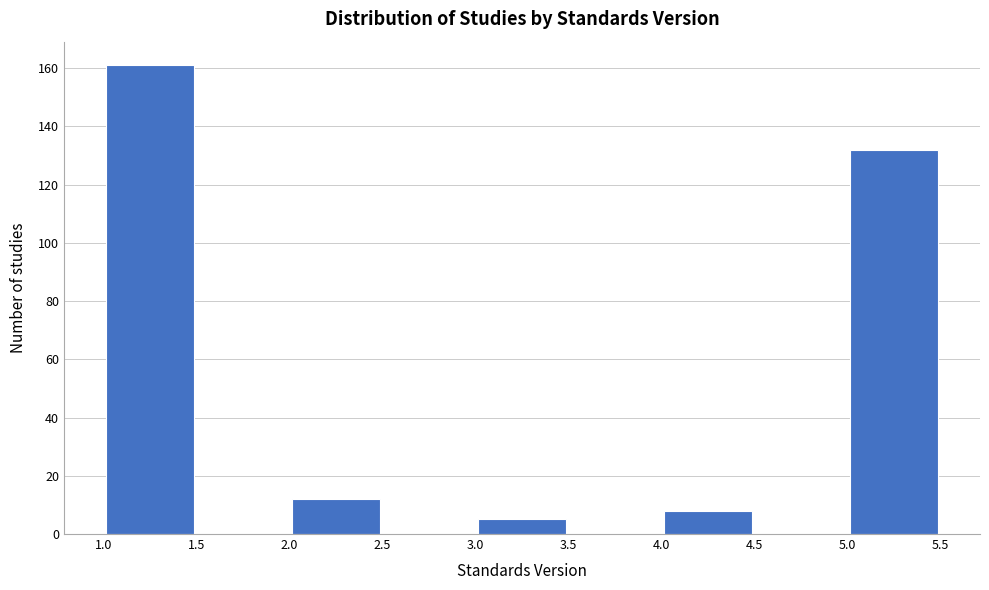

Which range on the x-axis has the tallest bar?

1.0 to 1.5